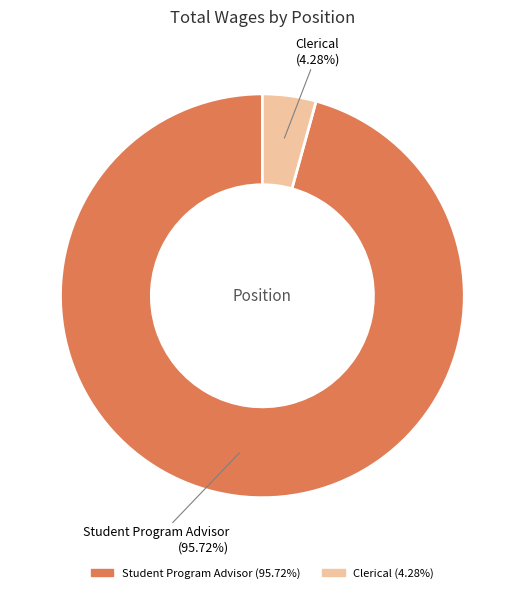

What portion of the pie excludes Student Program Advisor?

4.3%